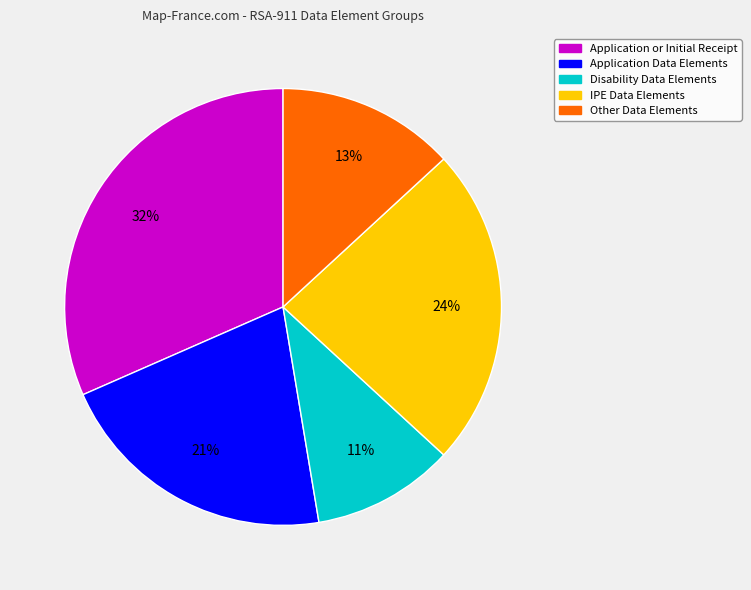

Is there any slice that represents more than half of the pie?

No